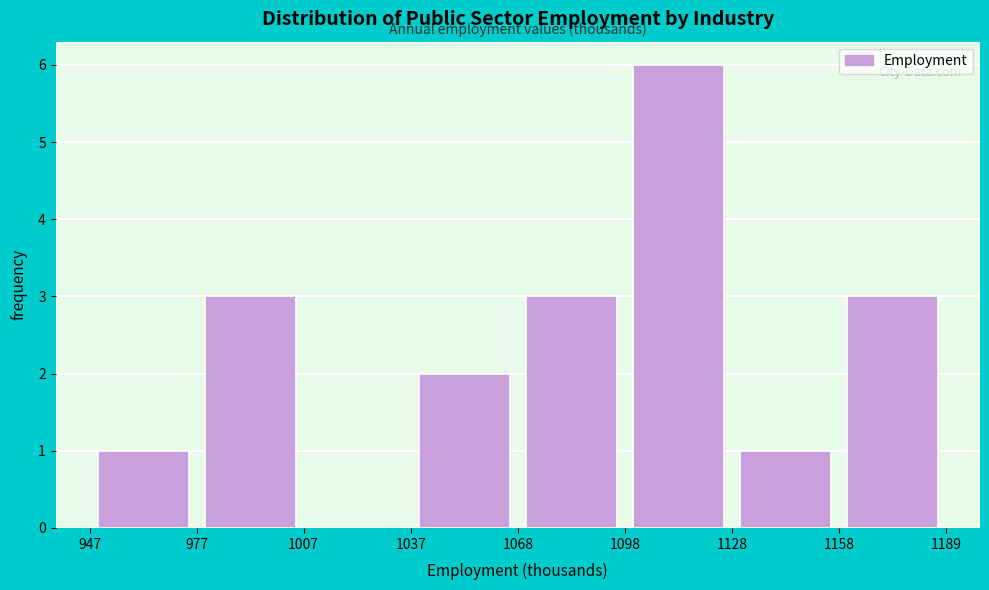

Over which range of the x-axis is the bar tallest?

1098 to 1128